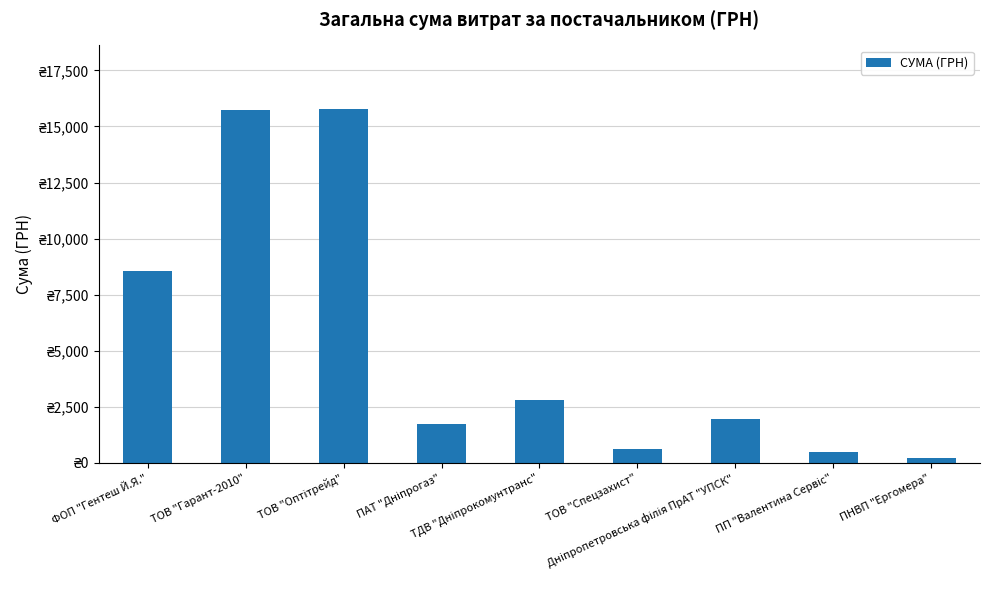

Which label corresponds to the largest value in the chart?

ТОВ "Оптітрейд"